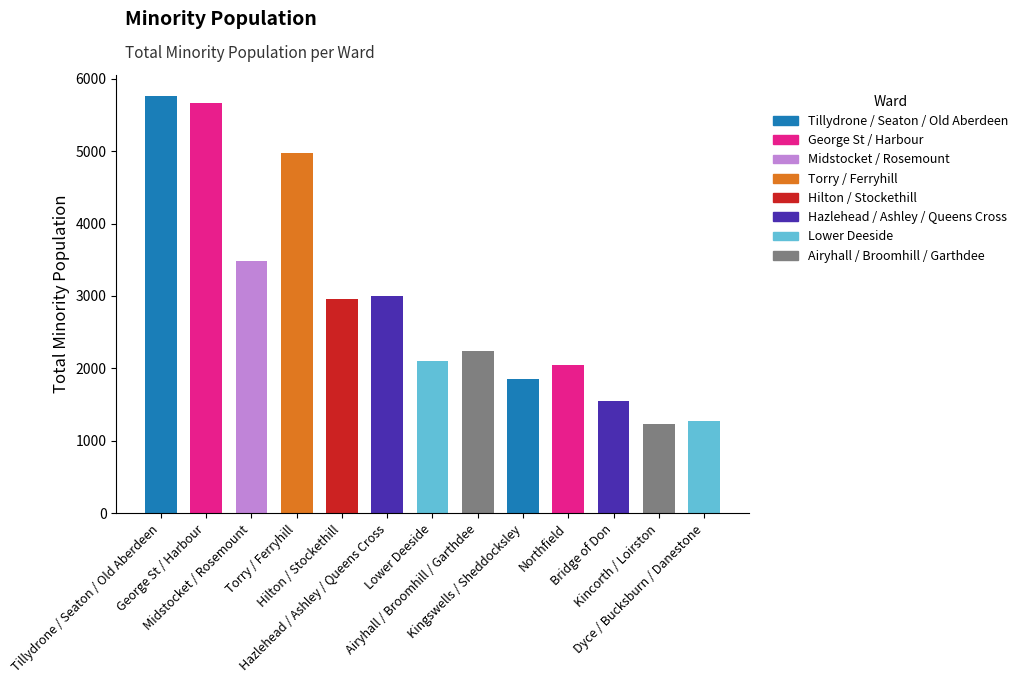

Which has a higher value, Northfield or Hazlehead / Ashley / Queens Cross?

Hazlehead / Ashley / Queens Cross